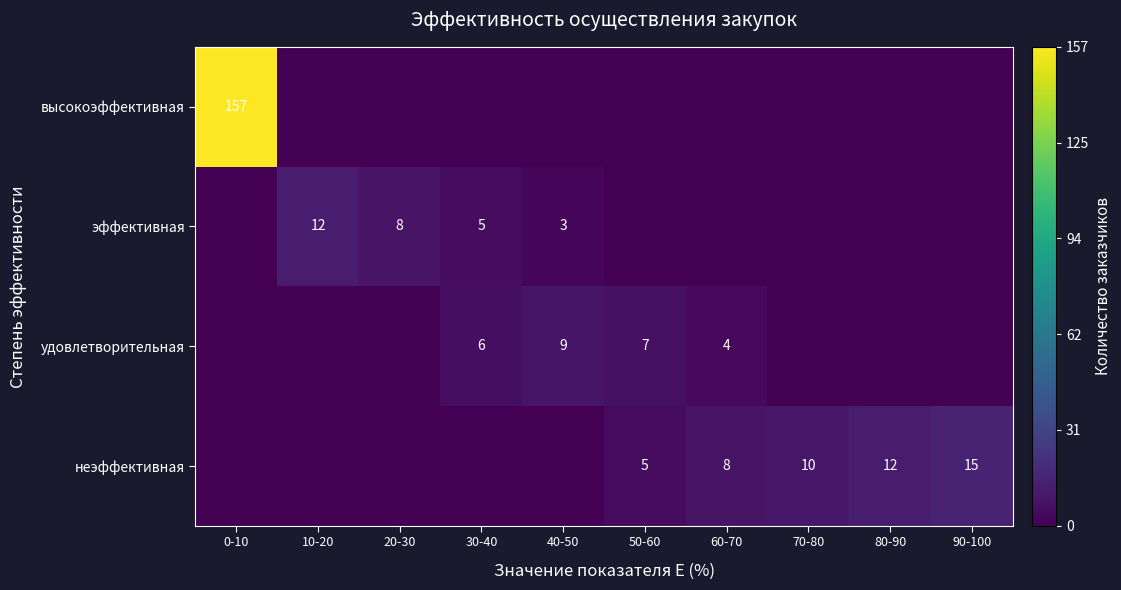

Is it true that удовлетворительная equals 1 at 60-70?

False